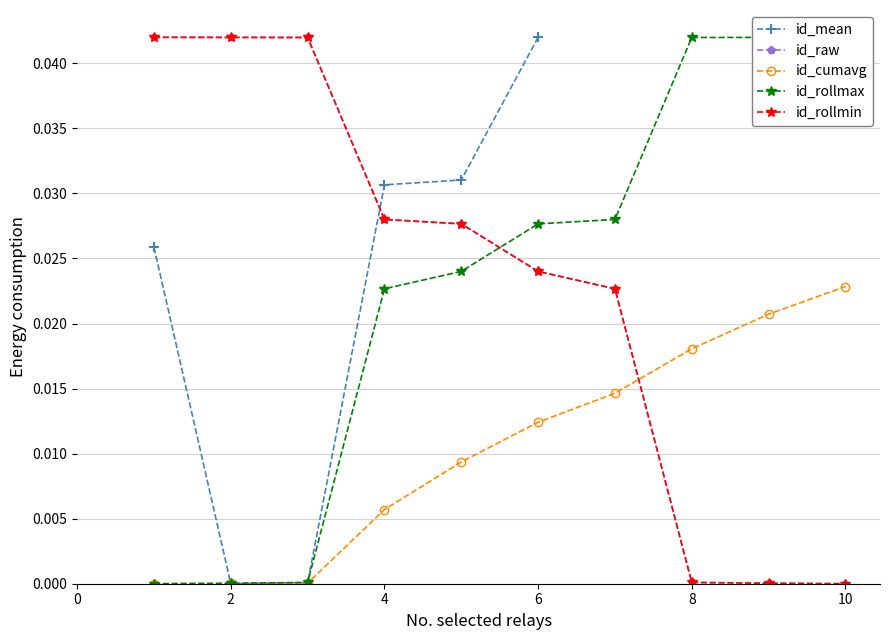

True or false: there are more than 0 points higher than both neighbors.

False